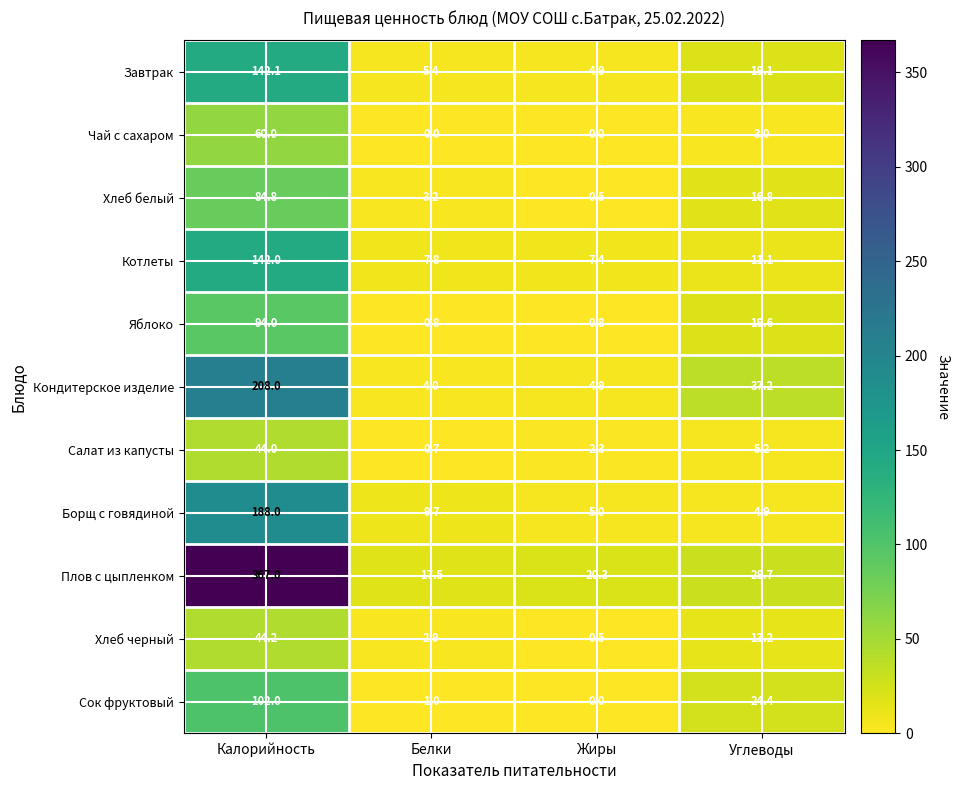

Which series has the largest range (max minus min)?

Плов с цыпленком